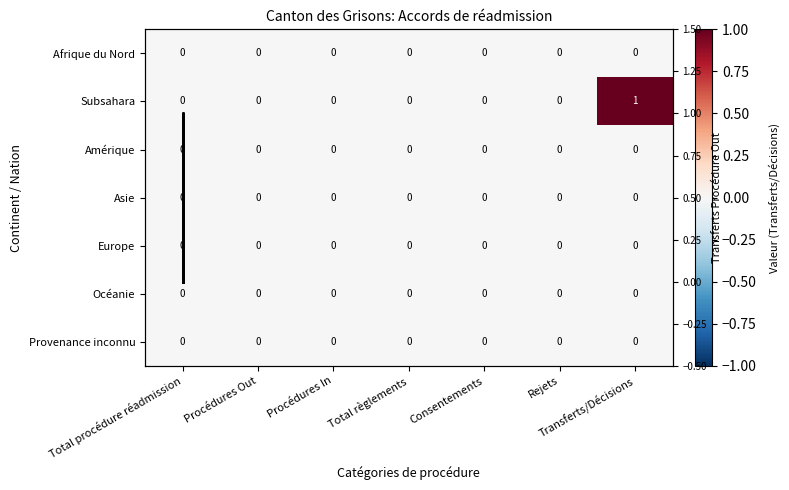

Rank the categories by Asie value from lowest to highest.

Total procédure réadmission, Procédures Out, Procédures In, Total règlements, Consentements, Rejets, Transferts/Décisions